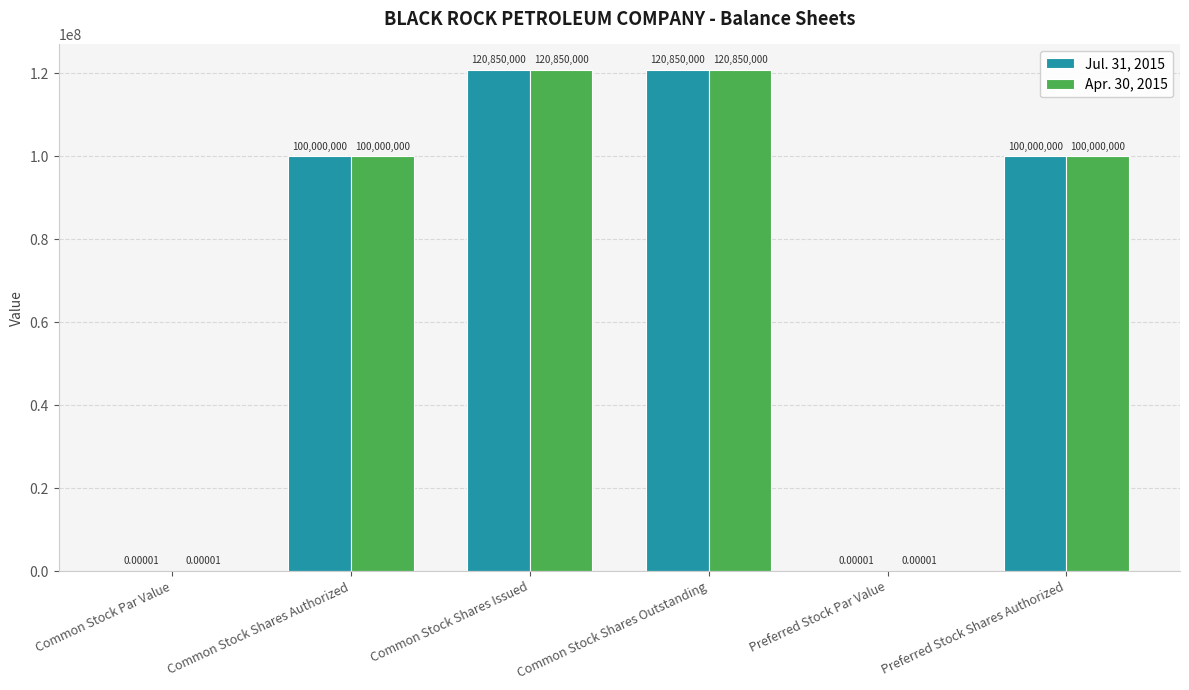

What is the sum of the Jul. 31, 2015 values at Common Stock Shares Authorized and Preferred Stock Shares Authorized?

200000000.0